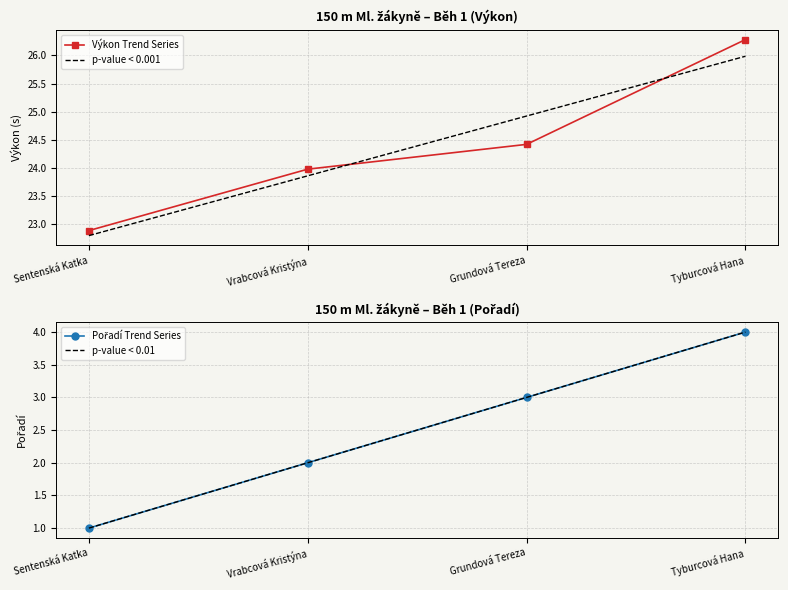

What is the value of the Výkon point at the 4th from the left?

26.3